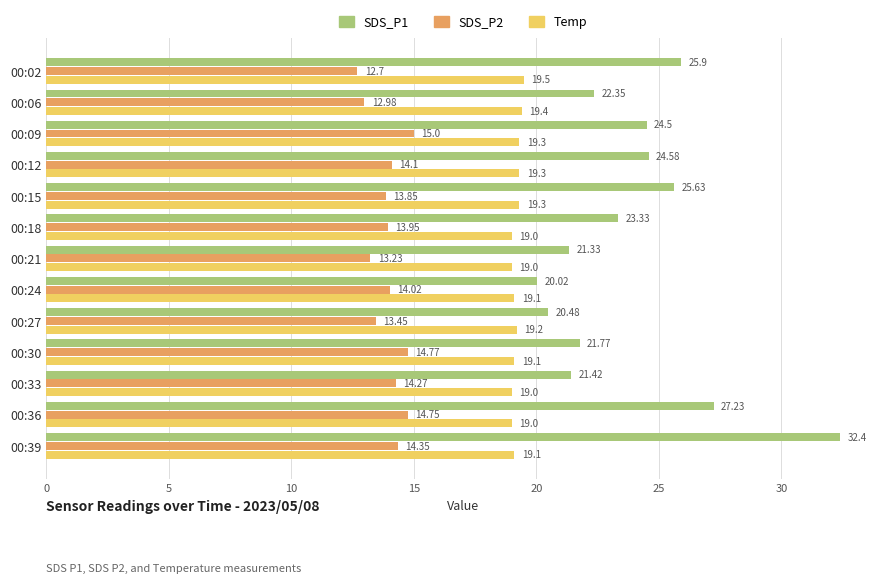

What is the maximum value shown in the chart?

32.4